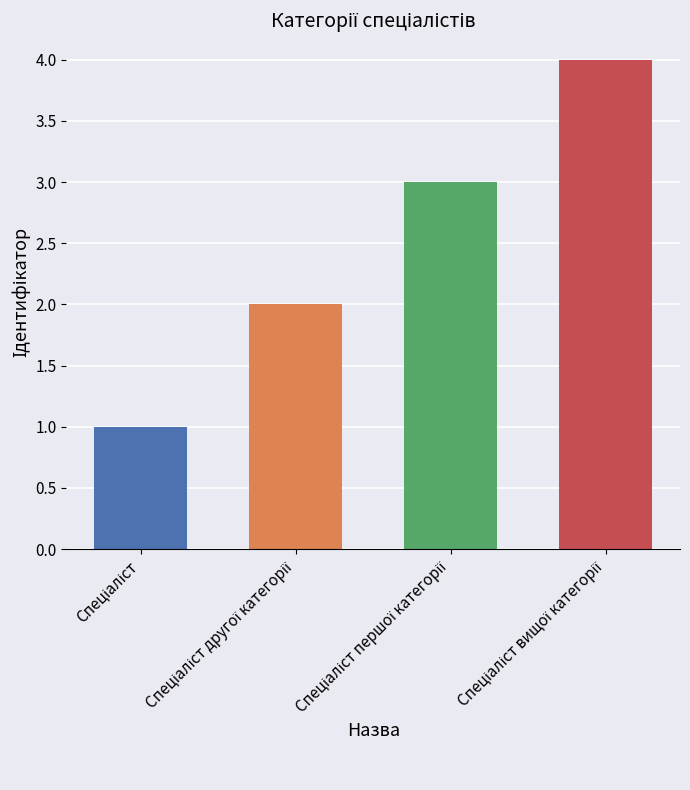

What is the maximum value shown in the chart?

4